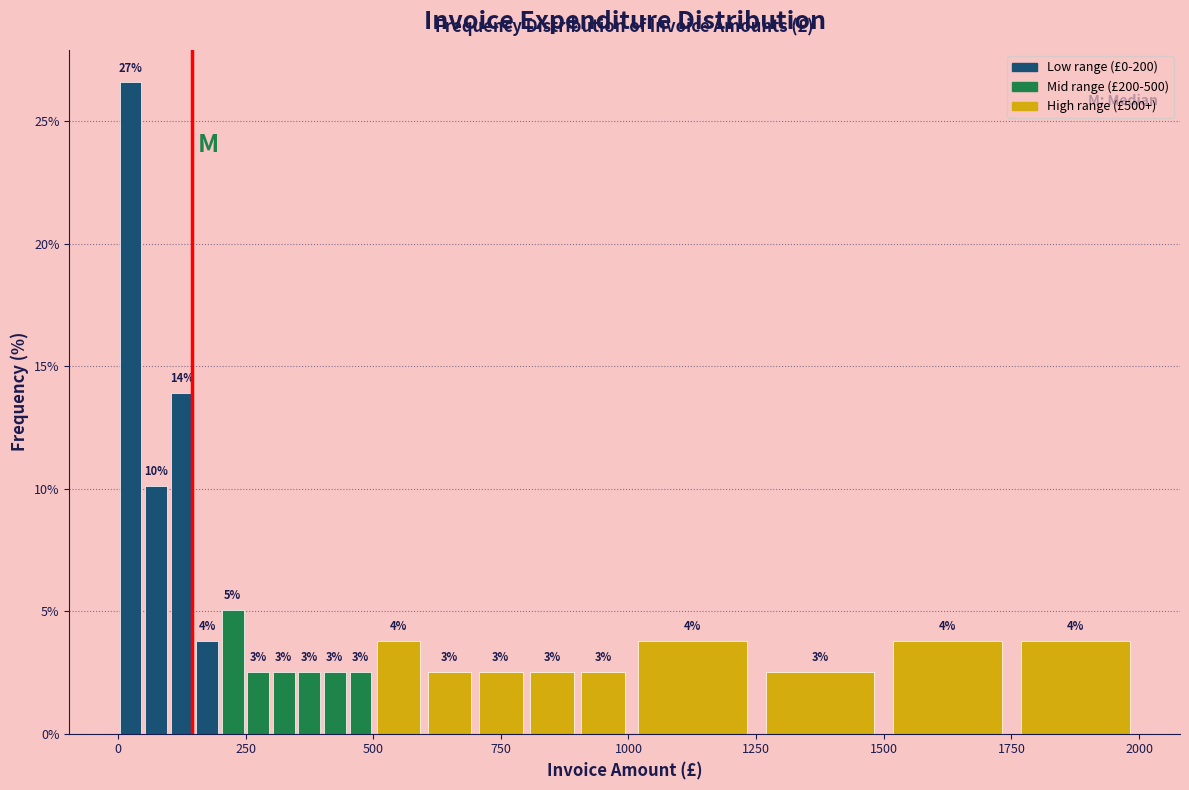

Read against the x-axis, roughly where is the centre of the tallest bar?

50